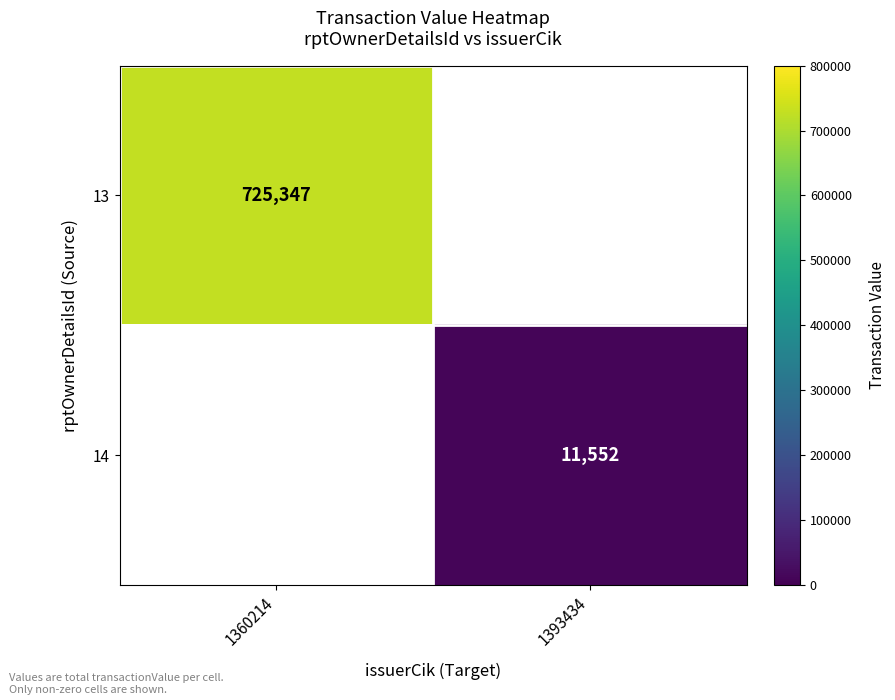

Is it true that 13 equals 332964 at 1360214?

False